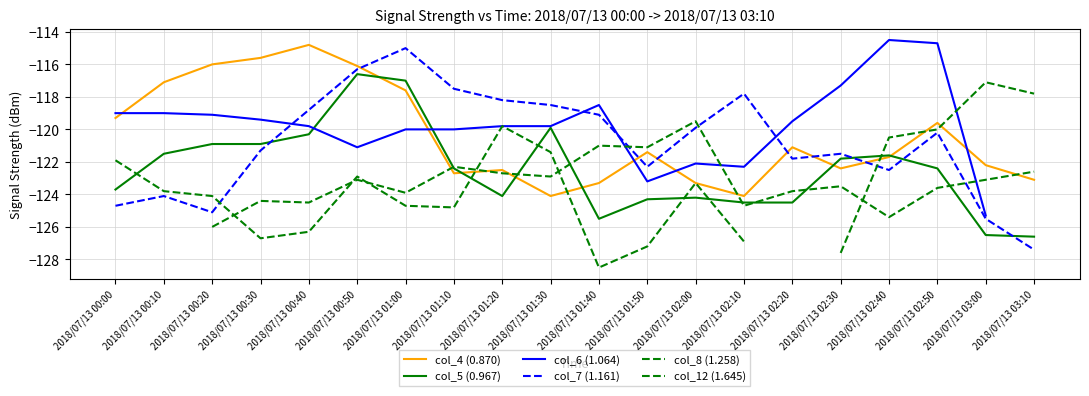

Is it true that col_6 (1.064) equals -190.8 at 2018/07/13 00:50?

False